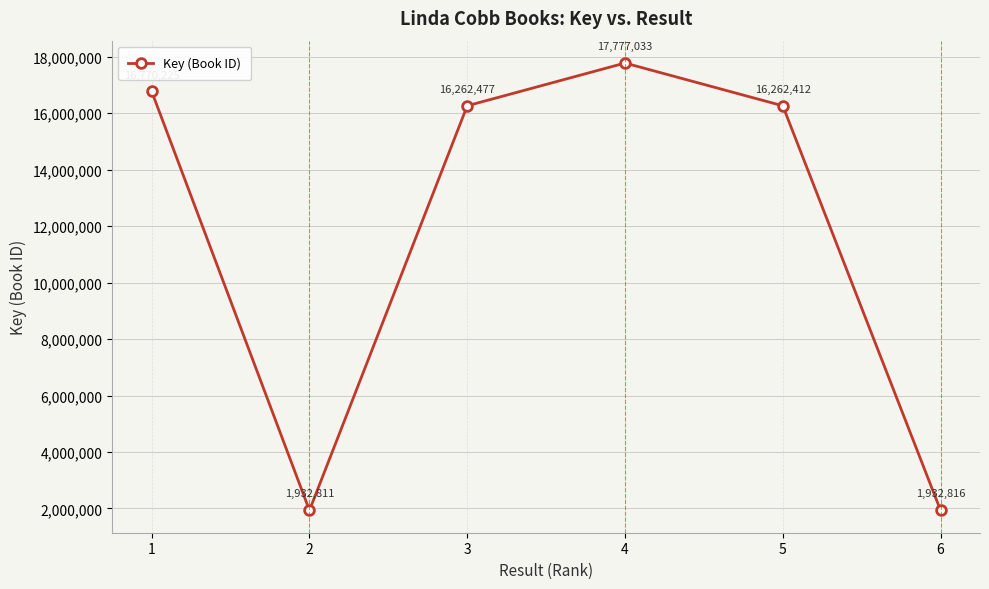

True or false: there are more than 1 points higher than both neighbors.

False